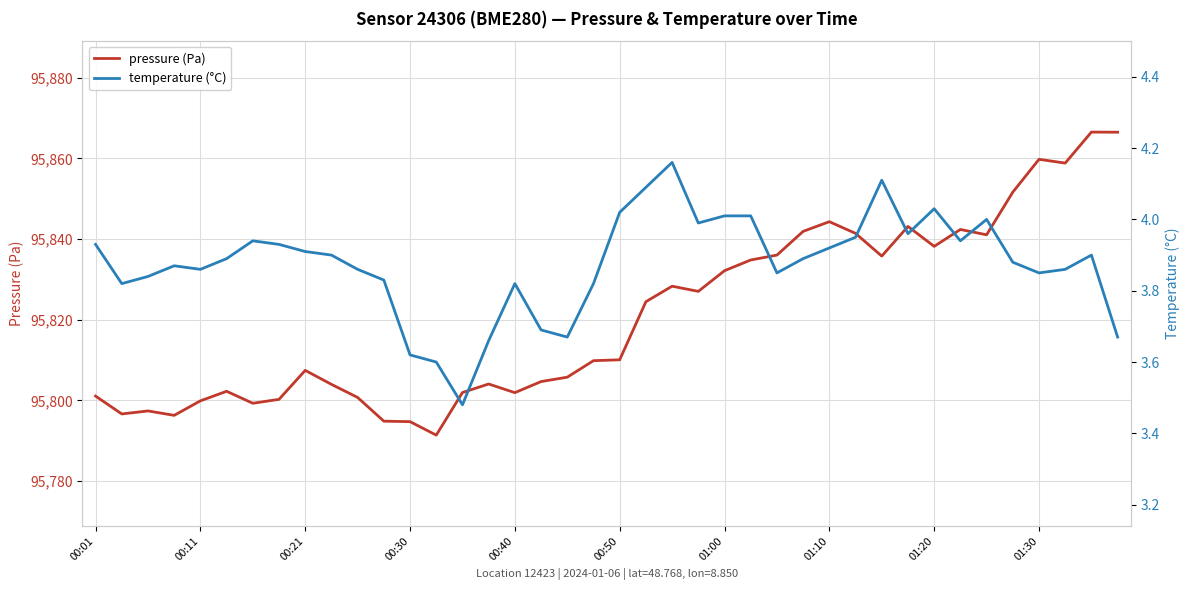

What is the sum of the pressure (Pa) values at 21 and 16?

191626.4